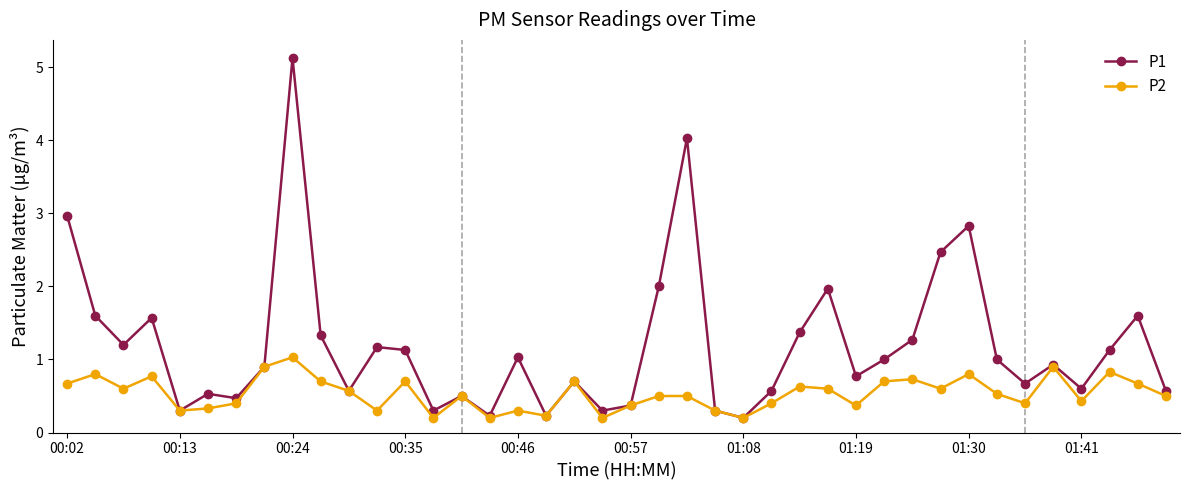

Which series has the largest total across all categories?

P1